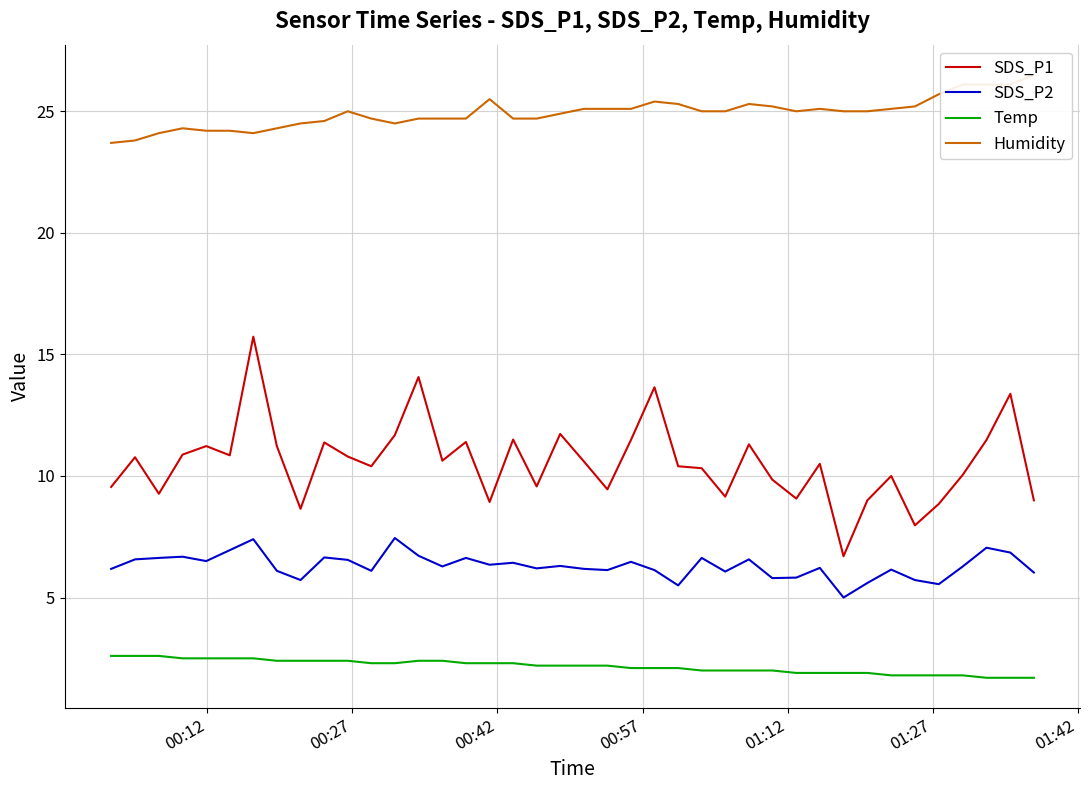

What is the difference between the maximum and minimum values in the Humidity series?

2.8